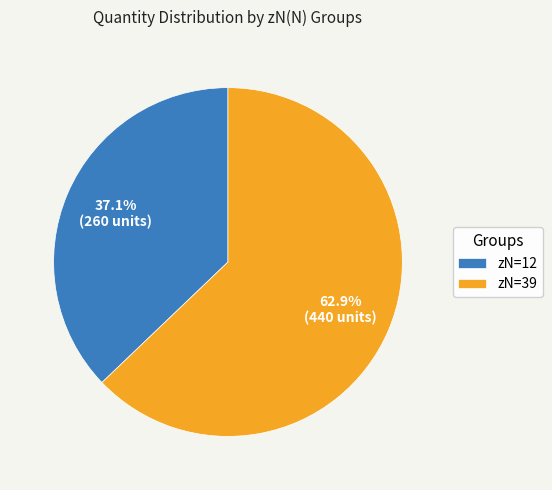

Which has a higher value, zN=12 or zN=39?

zN=39